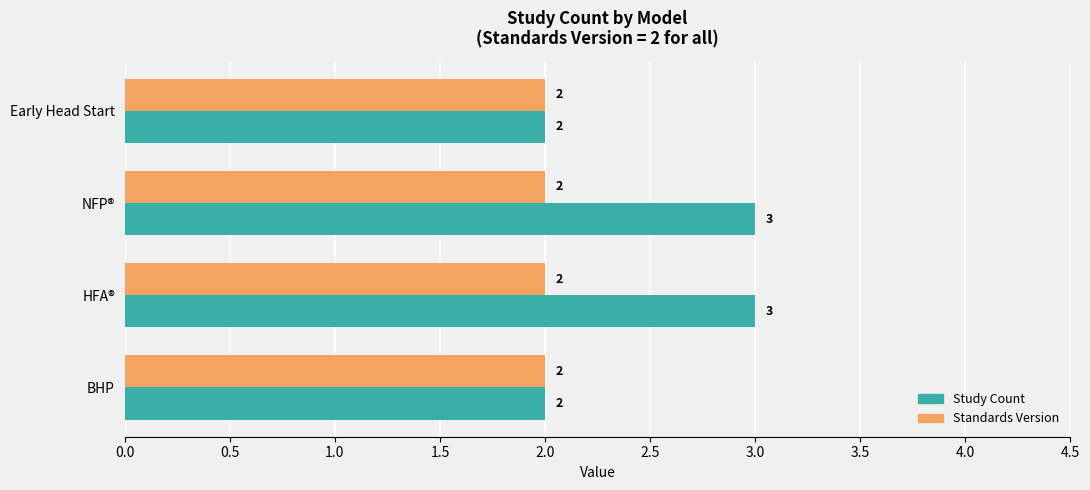

What is the approximate value of Study Count at NFP®?

3